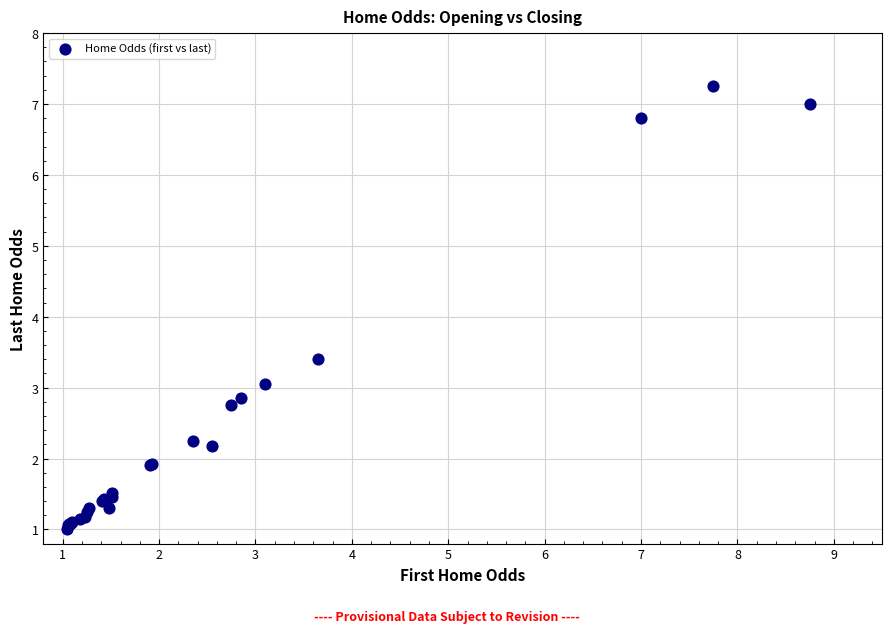

What Y value in the scatter plot is closest to 4?

3.4